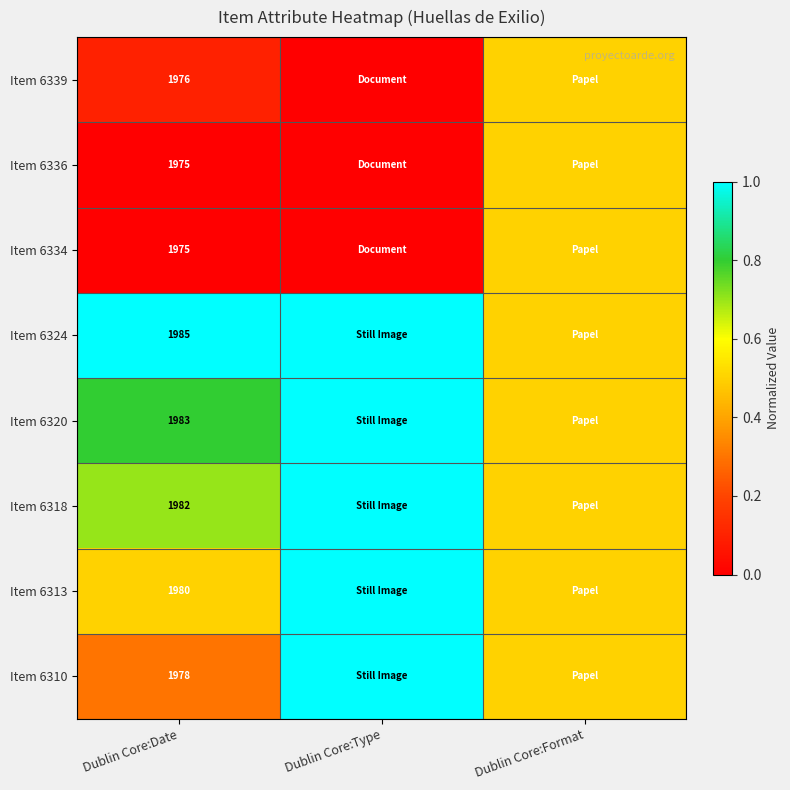

What is the total value across all series at Dublin Core:Date?

15834.0